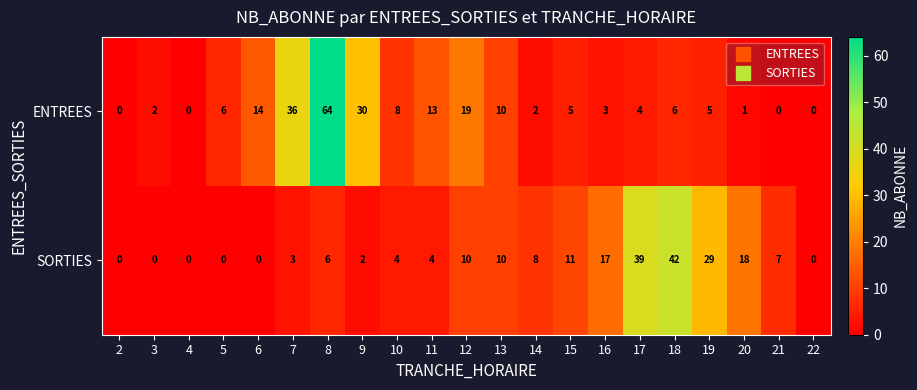

Which category has the highest value in the ENTREES series?

8